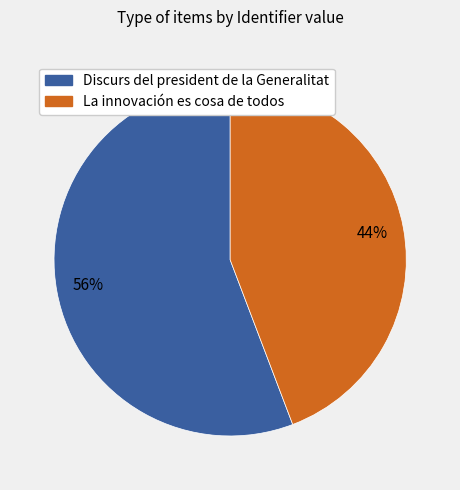

Which category accounts for the majority?

Discurs del president de la Generalitat